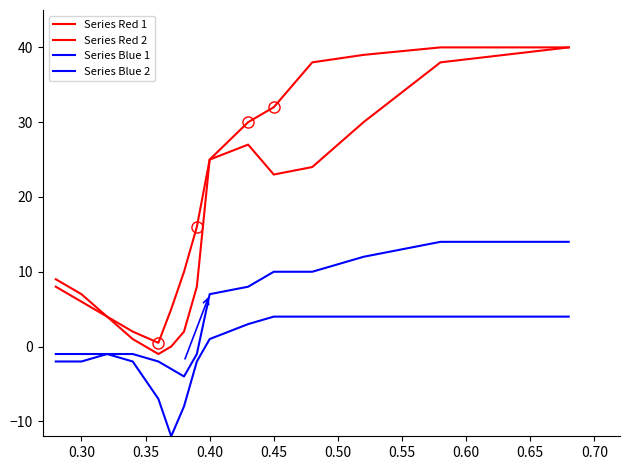

True or false: Series Red 1 and Series Blue 1 cross at least once.

False